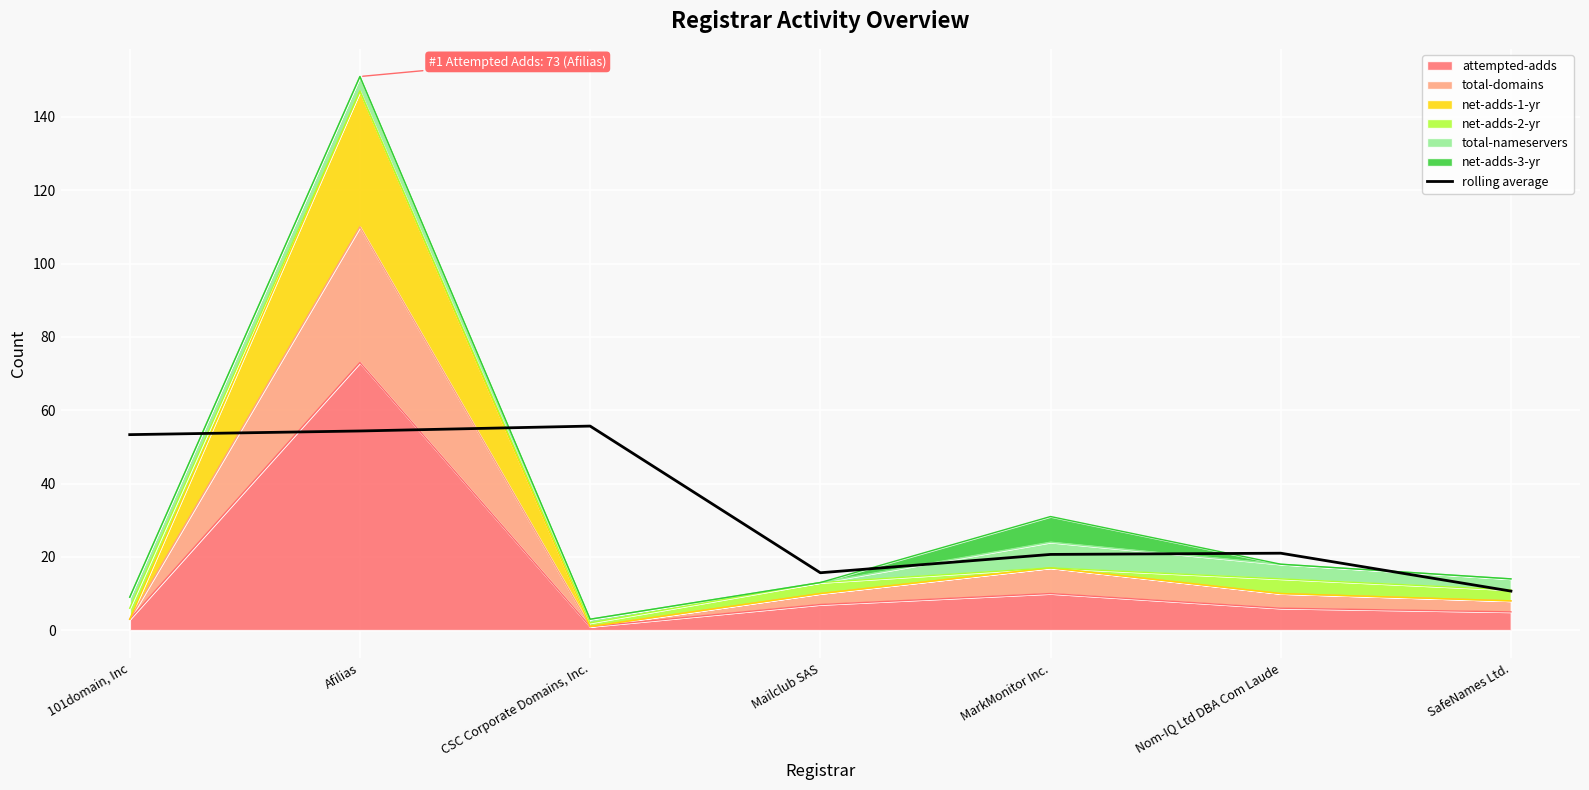

Reading left to right, list all the values displayed in this chart.

53.3	54.3	55.7	15.7	20.7	21.0	10.7